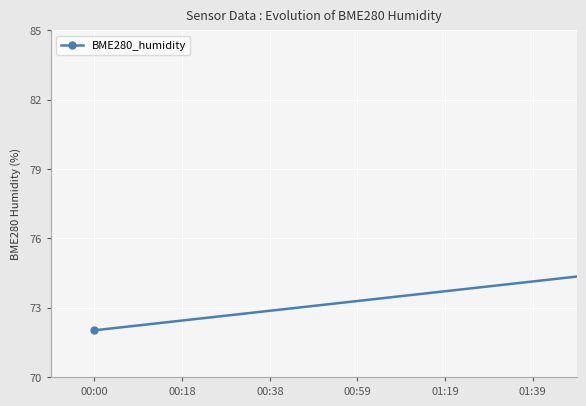

What is the difference between the maximum and second lowest values?

7.9